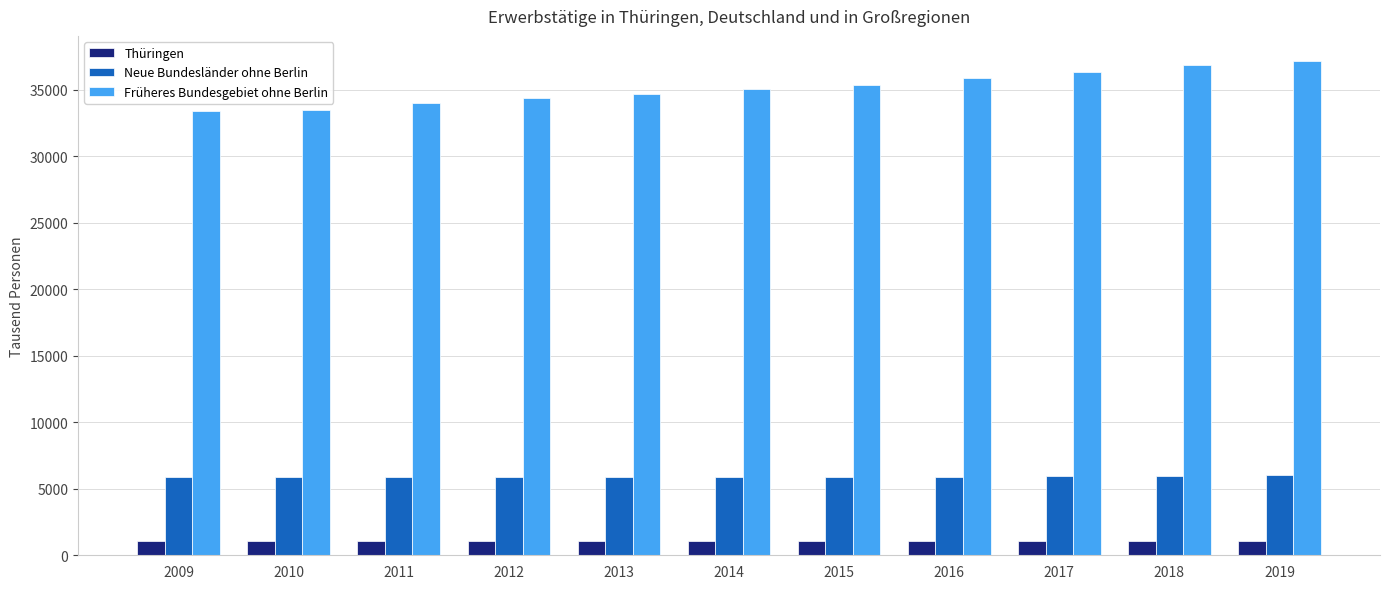

What is the minimum value for Thüringen?

1036.5